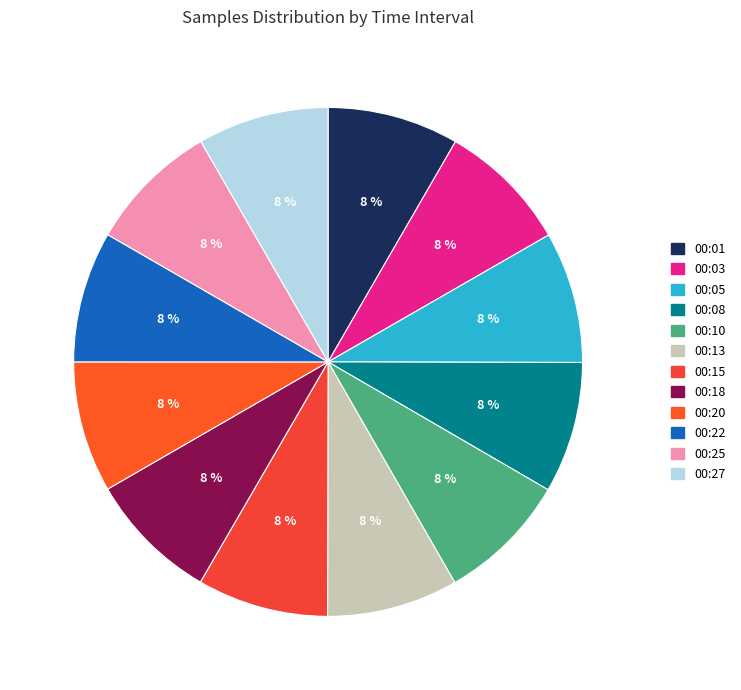

Rank the categories by value from highest to lowest.

00:03, 00:05, 00:01, 00:08, 00:15, 00:25, 00:22, 00:13, 00:20, 00:27, 00:10, 00:18